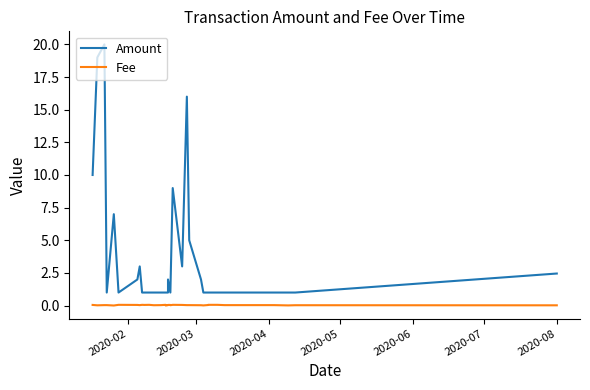

What is the label of the 7th point from the left?

2020-08